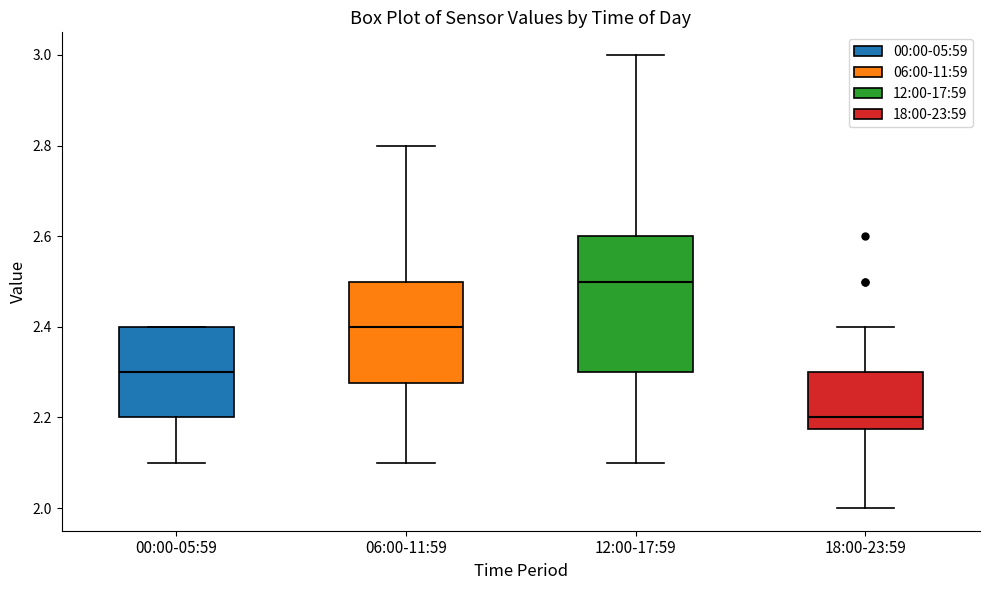

Which box is the tallest, from its lower edge to its upper edge?

12:00-17:59